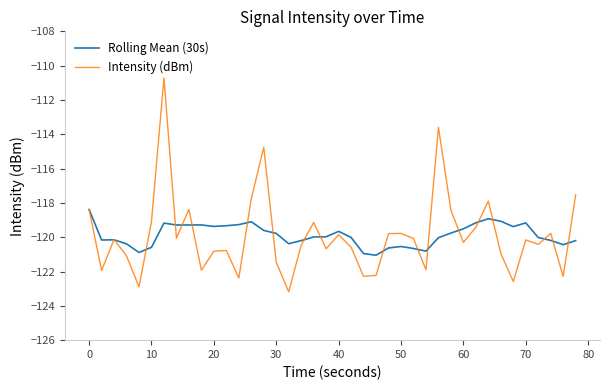

Which series has the largest range (max minus min)?

Intensity (dBm)